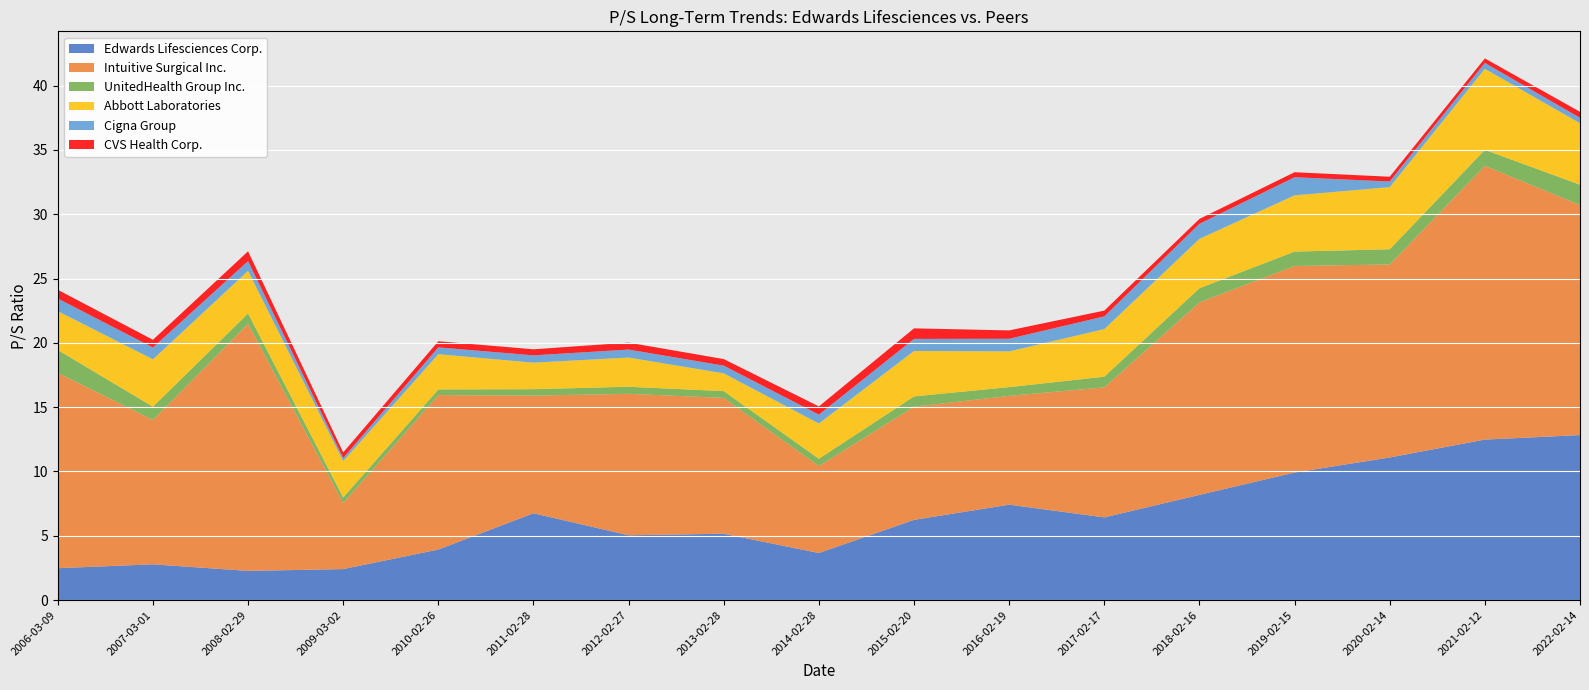

Reading right to left, transcribe all the data shown in this chart.

Edwards Lifesciences Corp.: 2022-02-14=12.8	2021-02-12=12.5	2020-02-14=11.1	2019-02-15=9.9	2018-02-16=8.2	2017-02-17=6.4	2016-02-19=7.4	2015-02-20=6.2	2014-02-28=3.7	2013-02-28=5.2	2012-02-27=5.0	2011-02-28=6.8	2010-02-26=3.9	2009-03-02=2.4	2008-02-29=2.3	2007-03-01=2.8	2006-03-09=2.5
Intuitive Surgical Inc.: 2022-02-14=17.9	2021-02-12=21.3	2020-02-14=15.0	2019-02-15=16.1	2018-02-16=15.0	2017-02-17=10.1	2016-02-19=8.5	2015-02-20=8.8	2014-02-28=6.8	2013-02-28=10.6	2012-02-27=11.0	2011-02-28=9.2	2010-02-26=12.0	2009-03-02=5.1	2008-02-29=19.2	2007-03-01=11.2	2006-03-09=15.2
UnitedHealth Group Inc.: 2022-02-14=1.6	2021-02-12=1.2	2020-02-14=1.2	2019-02-15=1.1	2018-02-16=1.1	2017-02-17=0.8	2016-02-19=0.7	2015-02-20=0.8	2014-02-28=0.6	2013-02-28=0.5	2012-02-27=0.6	2011-02-28=0.5	2010-02-26=0.4	2009-03-02=0.4	2008-02-29=0.8	2007-03-01=1.0	2006-03-09=1.8
Abbott Laboratories: 2022-02-14=4.8	2021-02-12=6.3	2020-02-14=4.8	2019-02-15=4.4	2018-02-16=3.8	2017-02-17=3.7	2016-02-19=2.8	2015-02-20=3.5	2014-02-28=2.7	2013-02-28=1.4	2012-02-27=2.3	2011-02-28=2.1	2010-02-26=2.7	2009-03-02=2.8	2008-02-29=3.3	2007-03-01=3.7	2006-03-09=3.0
Cigna Group: 2022-02-14=0.4	2021-02-12=0.5	2020-02-14=0.4	2019-02-15=1.4	2018-02-16=1.2	2017-02-17=1.0	2016-02-19=1.0	2015-02-20=0.9	2014-02-28=0.7	2013-02-28=0.6	2012-02-27=0.6	2011-02-28=0.6	2010-02-26=0.5	2009-03-02=0.2	2008-02-29=0.8	2007-03-01=0.9	2006-03-09=1.0
CVS Health Corp.: 2022-02-14=0.5	2021-02-12=0.3	2020-02-14=0.4	2019-02-15=0.4	2018-02-16=0.4	2017-02-17=0.5	2016-02-19=0.7	2015-02-20=0.8	2014-02-28=0.6	2013-02-28=0.5	2012-02-27=0.5	2011-02-28=0.5	2010-02-26=0.5	2009-03-02=0.4	2008-02-29=0.8	2007-03-01=0.6	2006-03-09=0.7